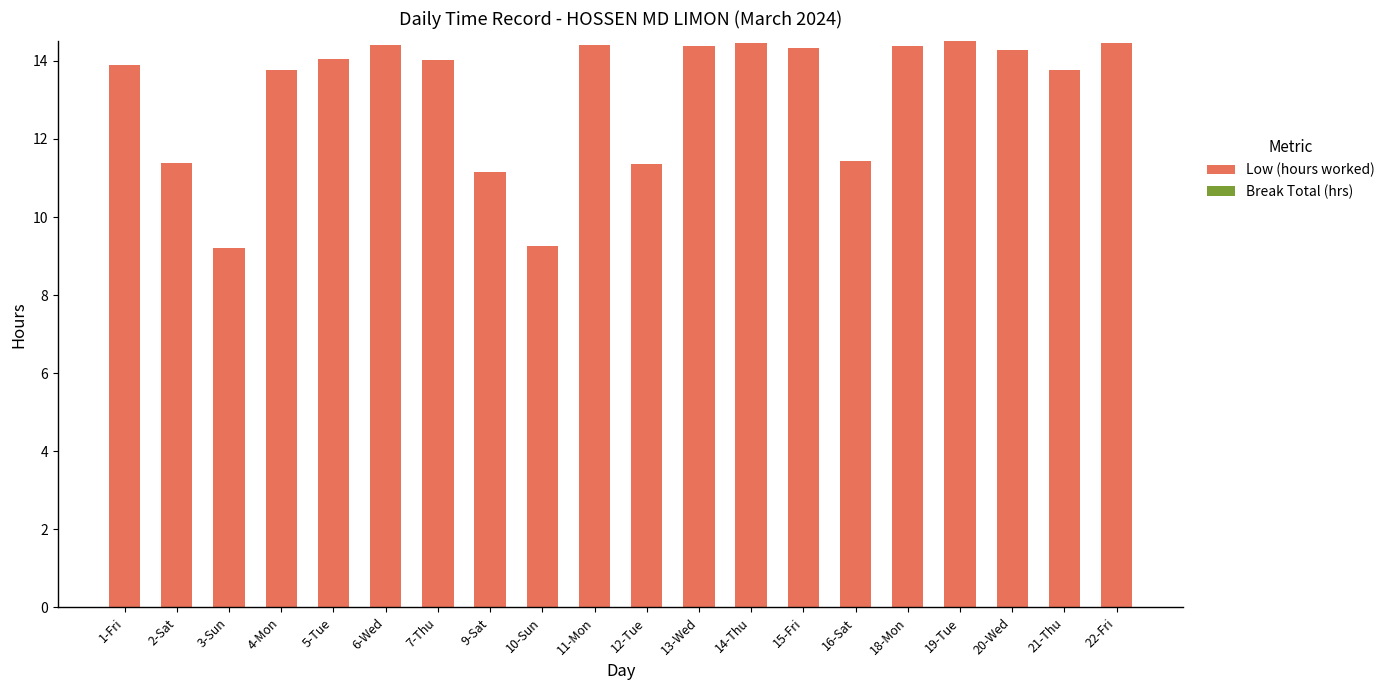

What is the ratio of the value at 1-Fri to the value at 20-Wed?

1.0